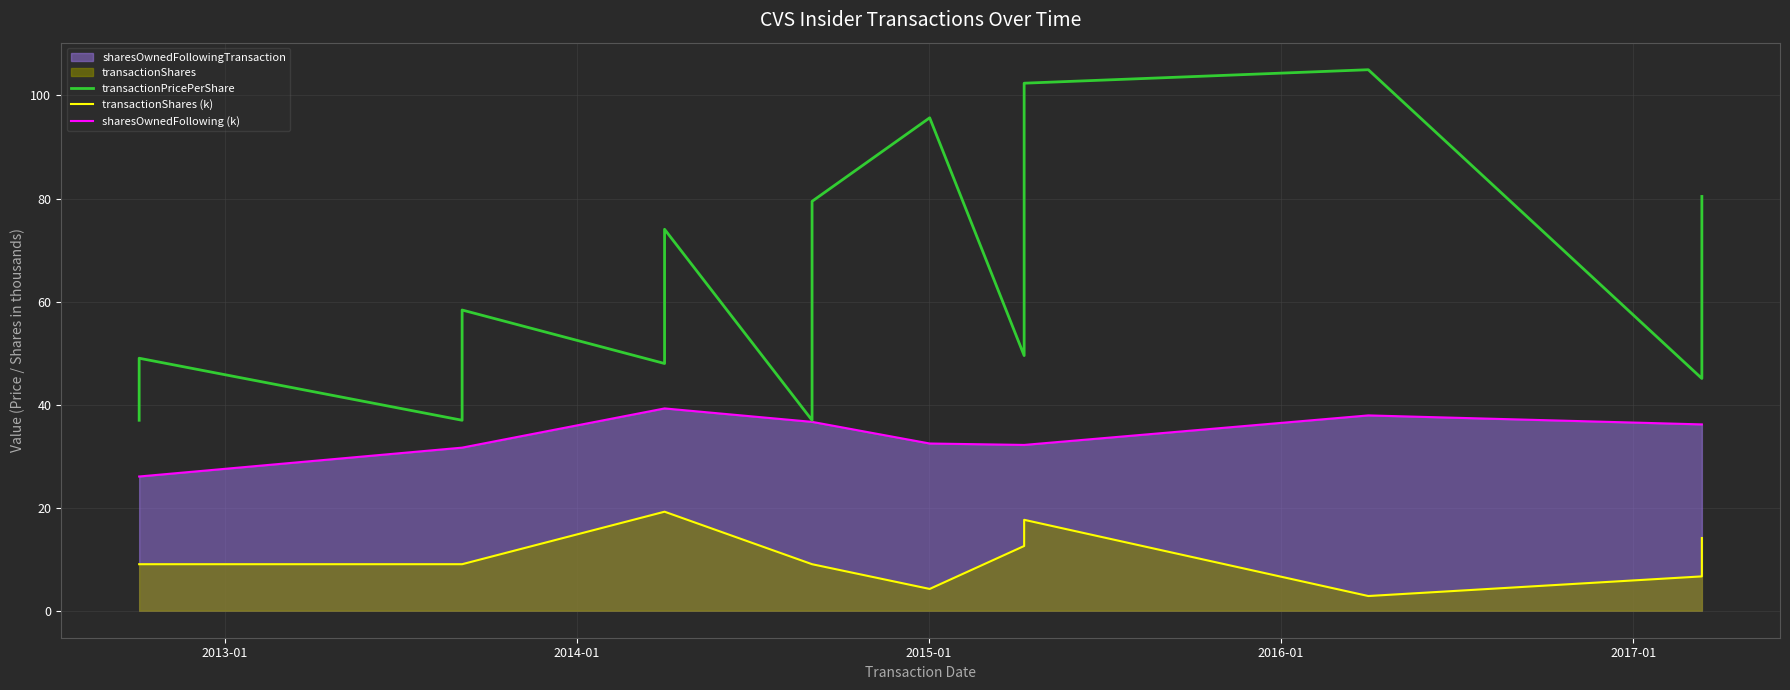

The transactionShares (k) series shows 7.0 at 10. True or false?

False